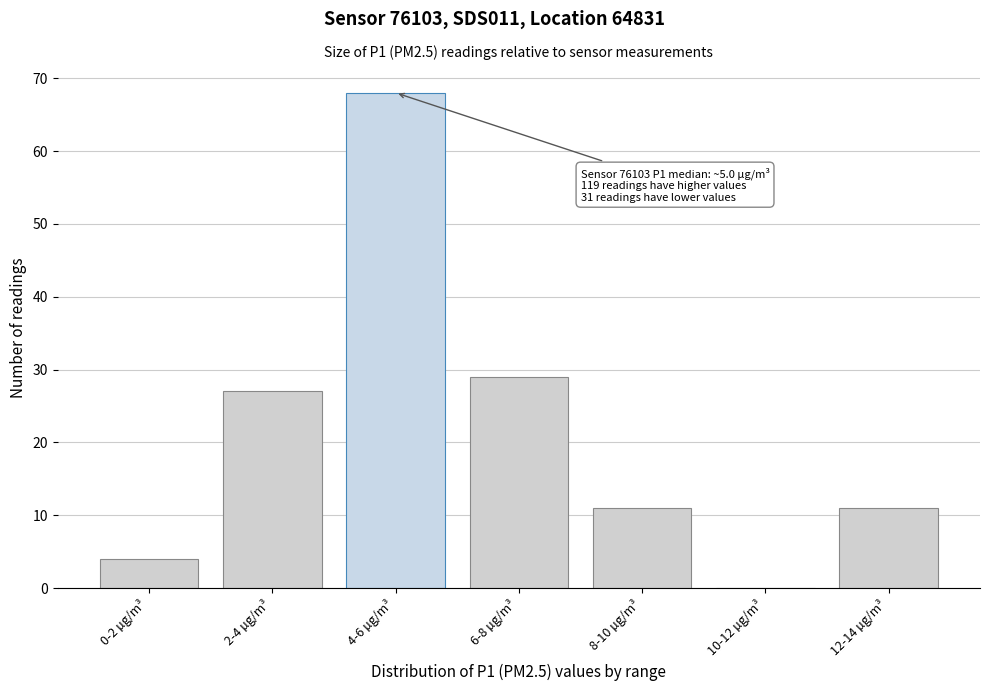

Reading right to left, extract all data points from this chart.

12-14 µg/m³=11	10-12 µg/m³=0	8-10 µg/m³=11	6-8 µg/m³=29	4-6 µg/m³=68	2-4 µg/m³=27	0-2 µg/m³=4